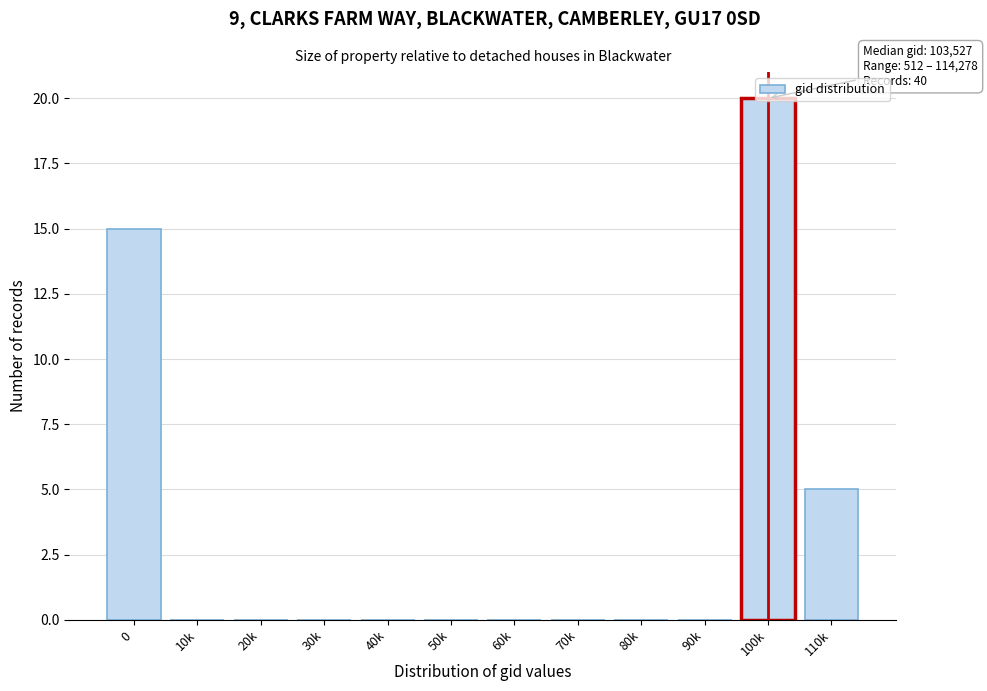

The value at 110k is 5. True or false?

True